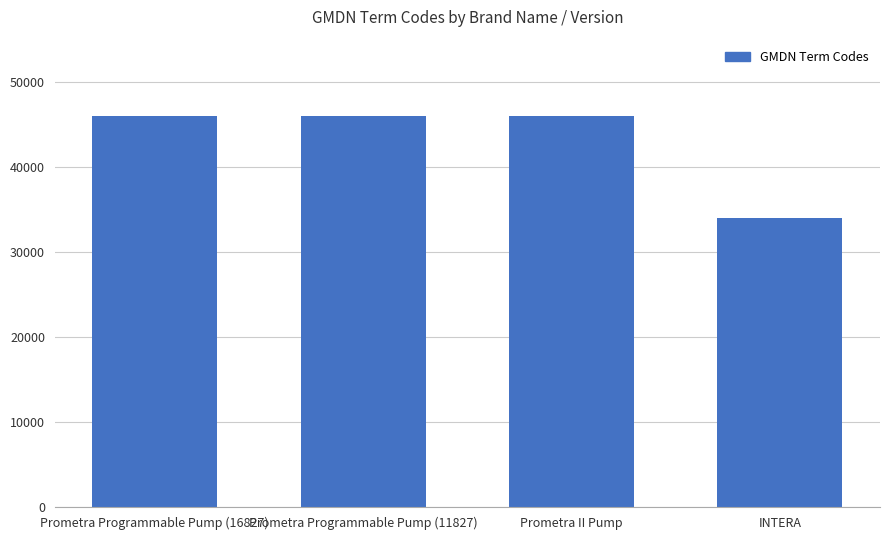

What is the difference between the values at INTERA and Prometra Programmable Pump (16827)?

11953